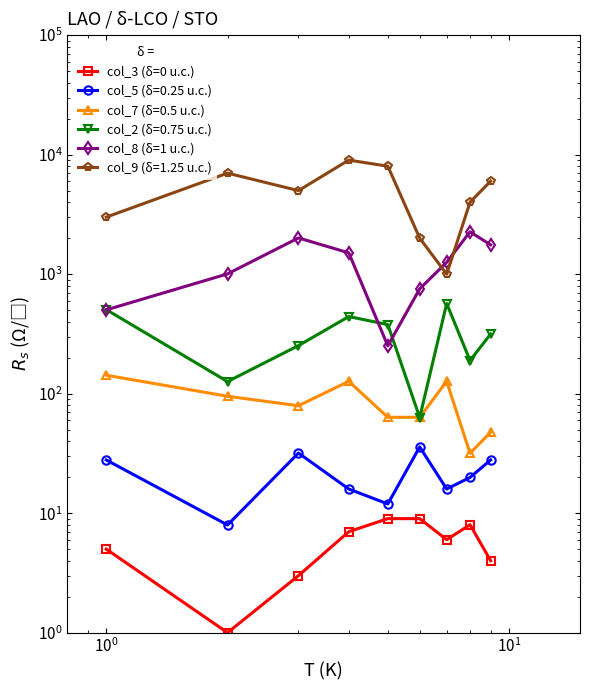

Reading left to right, transcribe all the data shown in this chart.

col_3 (δ=0 u.c.): 5.0	1.0	3.0	7.0	9.0	9.0	6.0	8.0	4.0
col_8 (δ=1 u.c.): 502.4	1004.8	2009.5	1507.1	251.2	753.6	1255.9	2260.7	1758.3